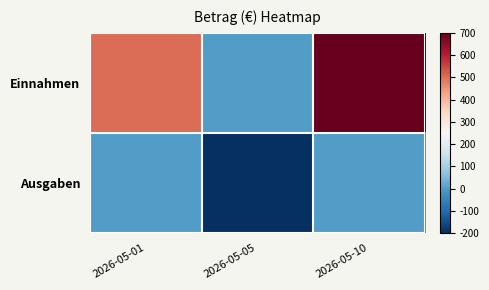

Rank the series at 2026-05-10 from highest to lowest value.

Einnahmen, Ausgaben